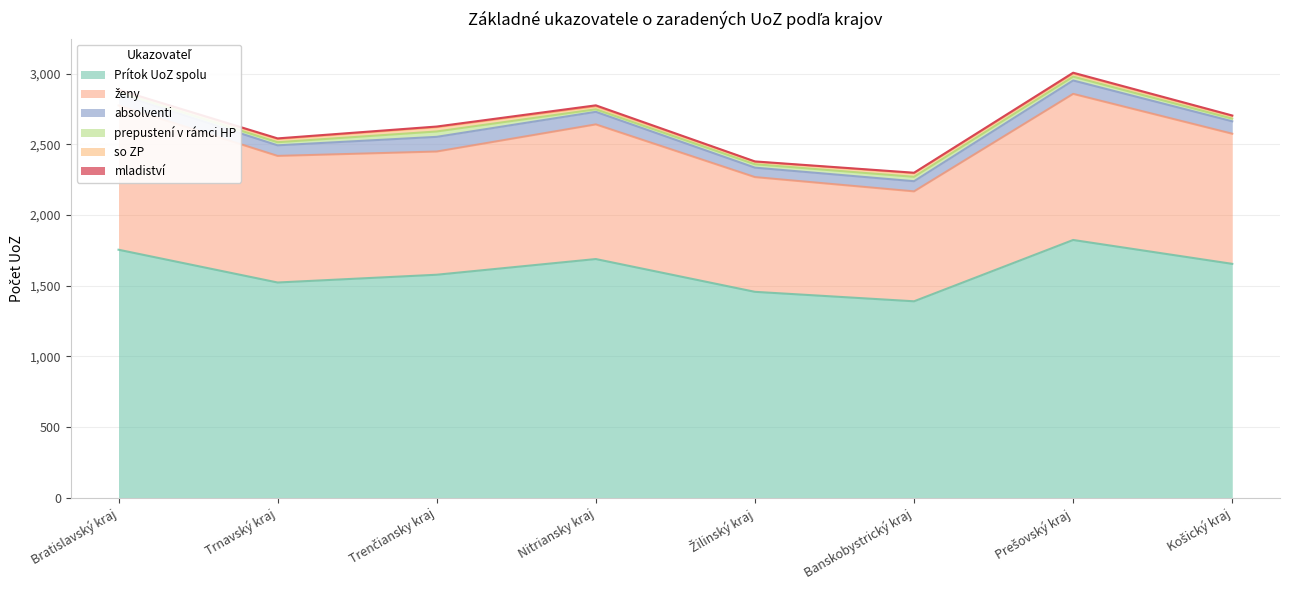

What is the sum of all absolventi values?

671